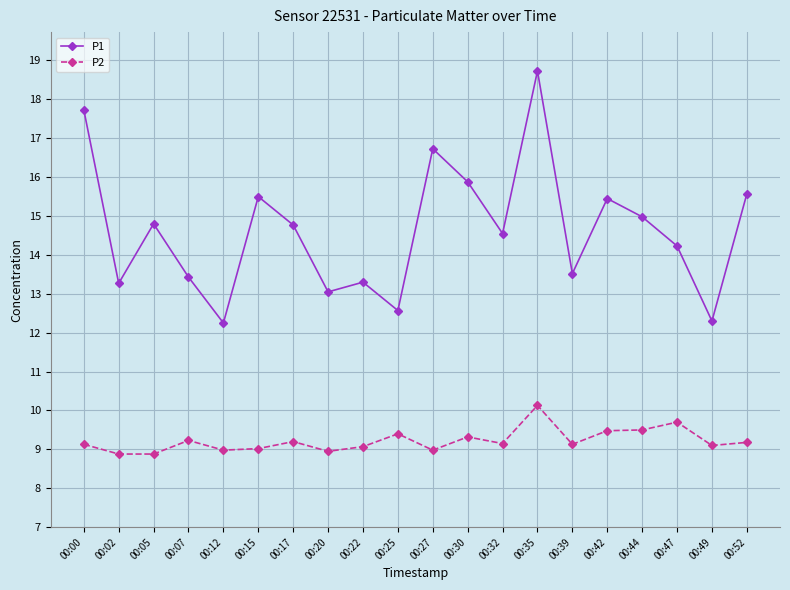

True or false: P2 and P1 cross at least once.

False